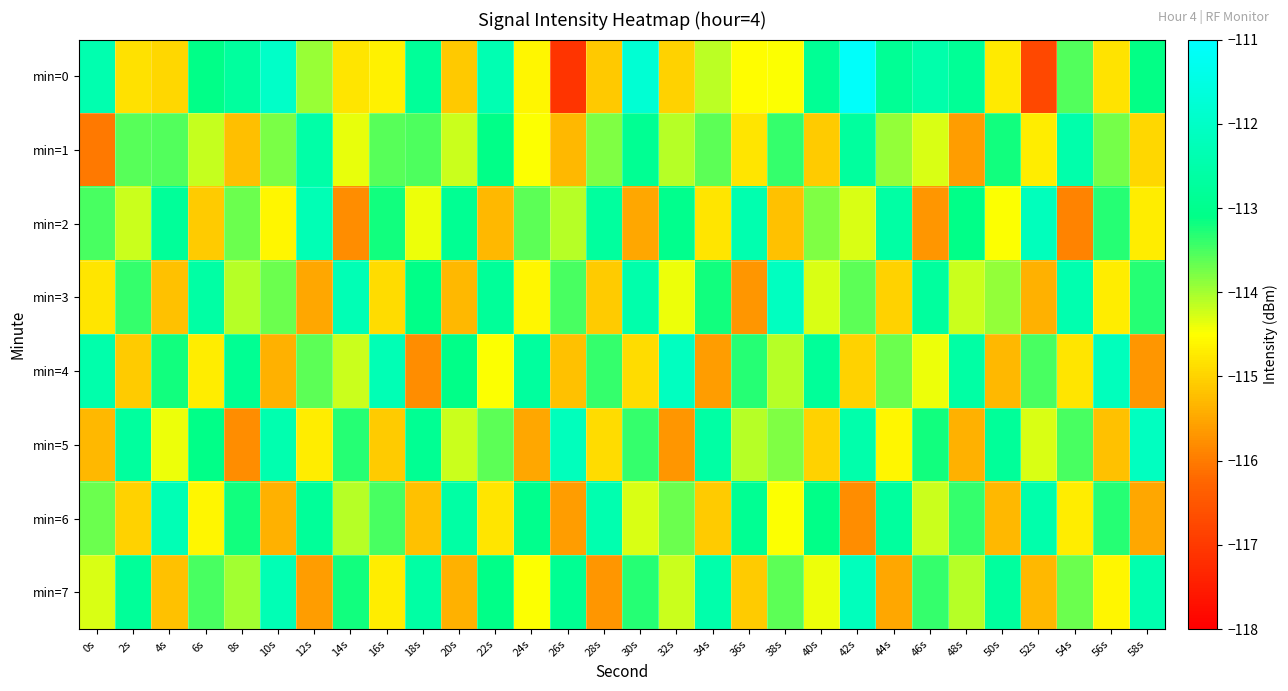

What is the spread (max minus min) of values at 12s?

3.3